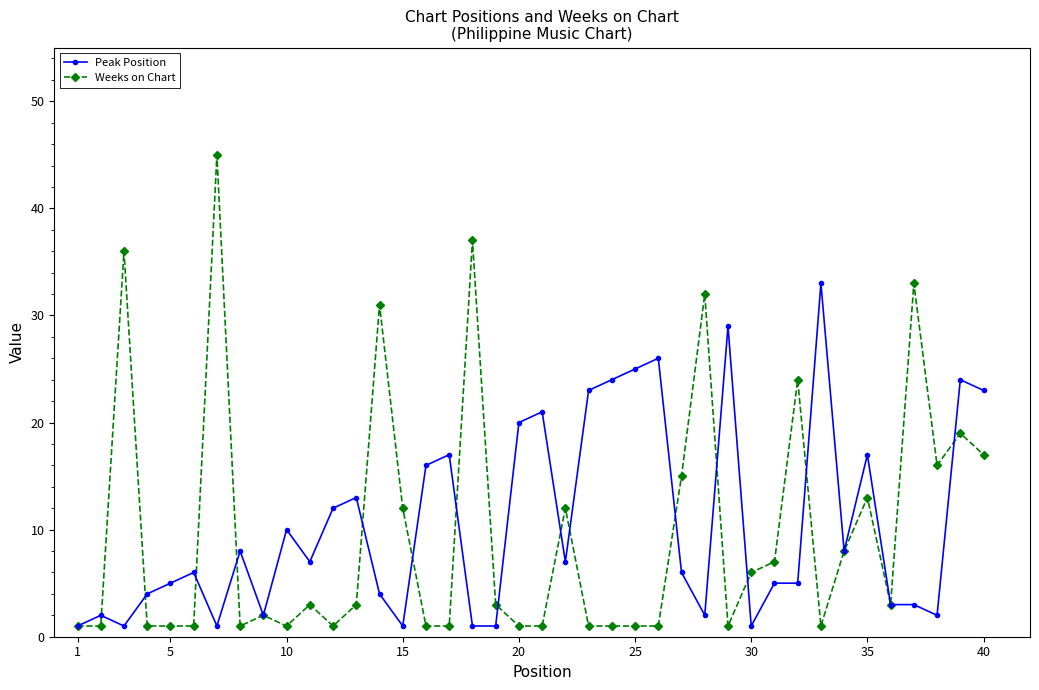

List the series in order of their peak value, highest first.

Weeks on Chart, Peak Position